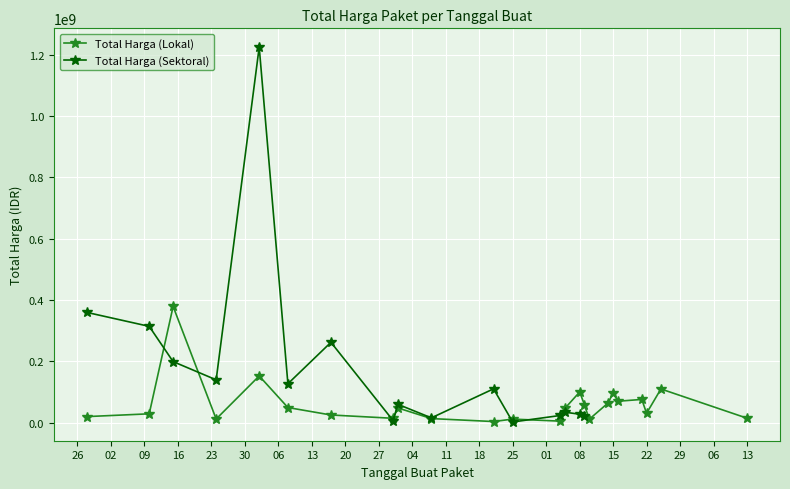

What is the label of the 9th point from the right?

2022-11-09